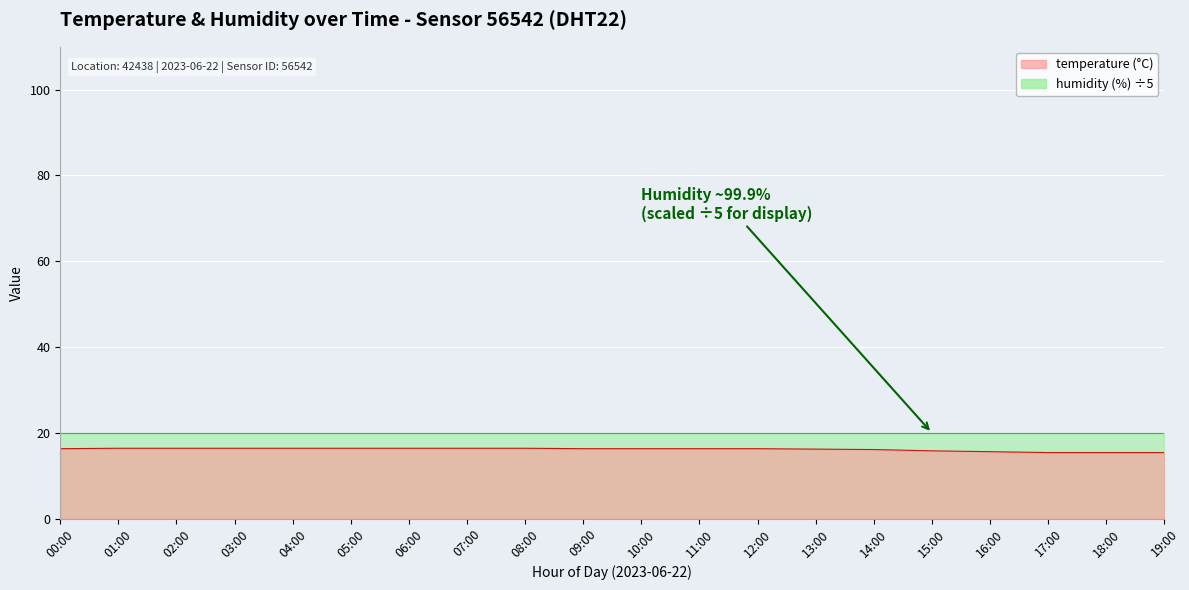

Read the value at 16:00.

15.6